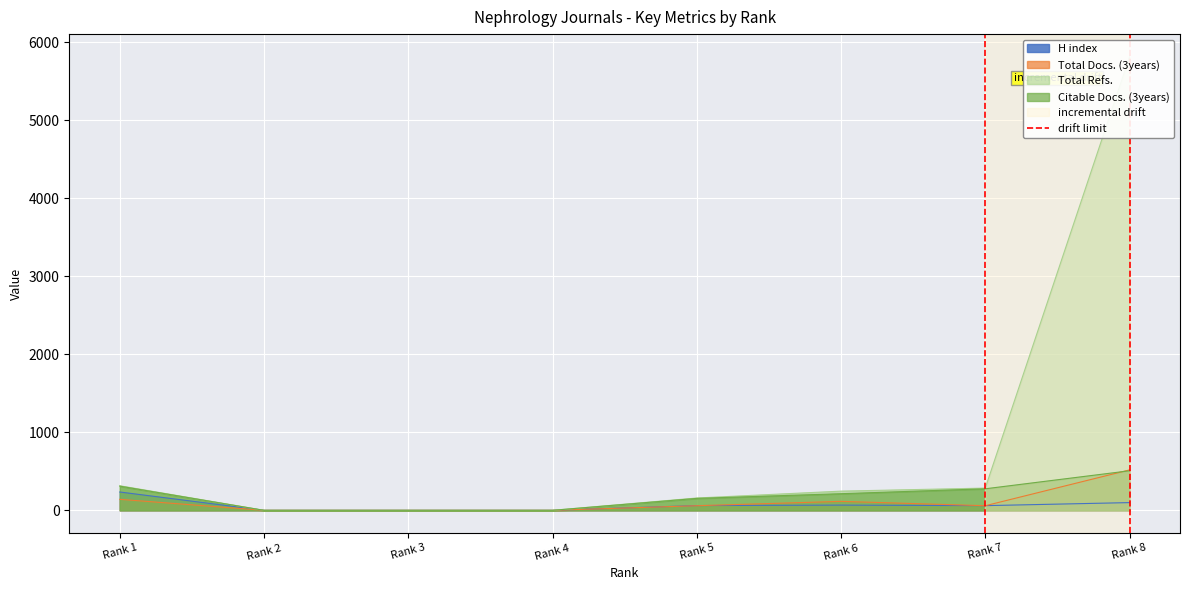

What is the maximum value for H index?

235